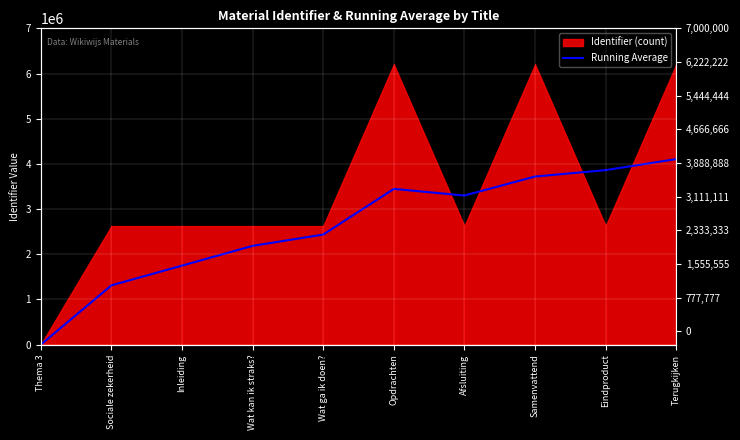

True or false: the data has more than 2 interior local peaks.

False